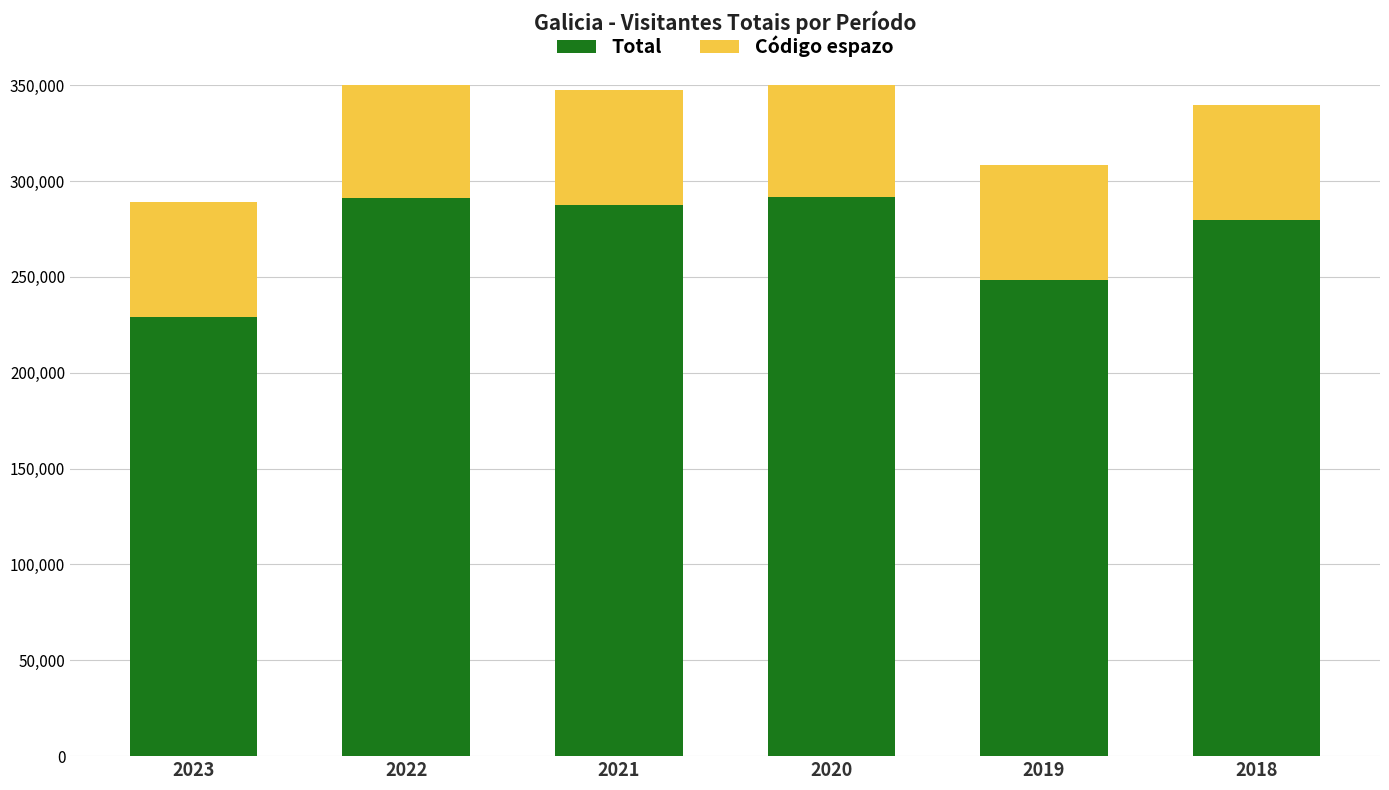

How many distinct data groups are displayed?

2